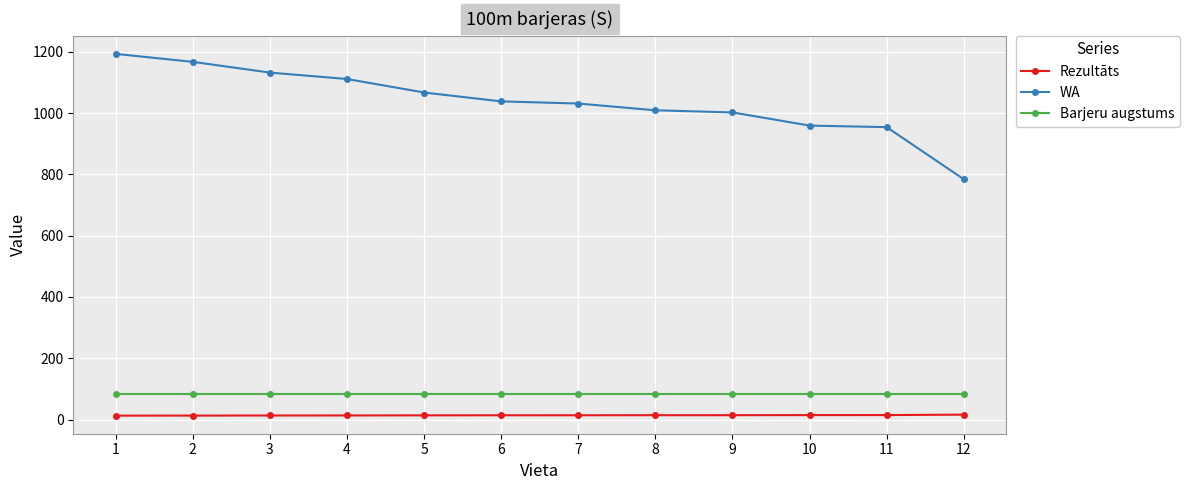

True or false: Rezultāts and Barjeru augstums intersect in this chart.

False